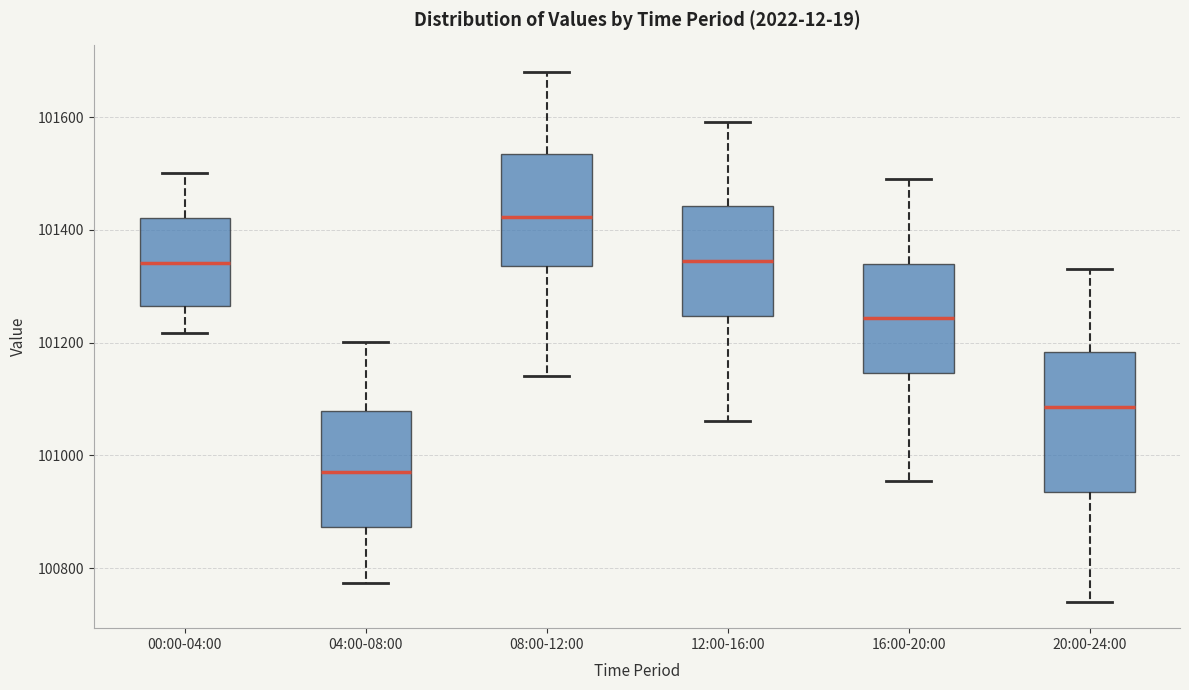

Where is the upper edge of the box for 00:00-04:00 on the y-axis? The values are not printed on the chart, so give them approximately, as read against the axis.

101420